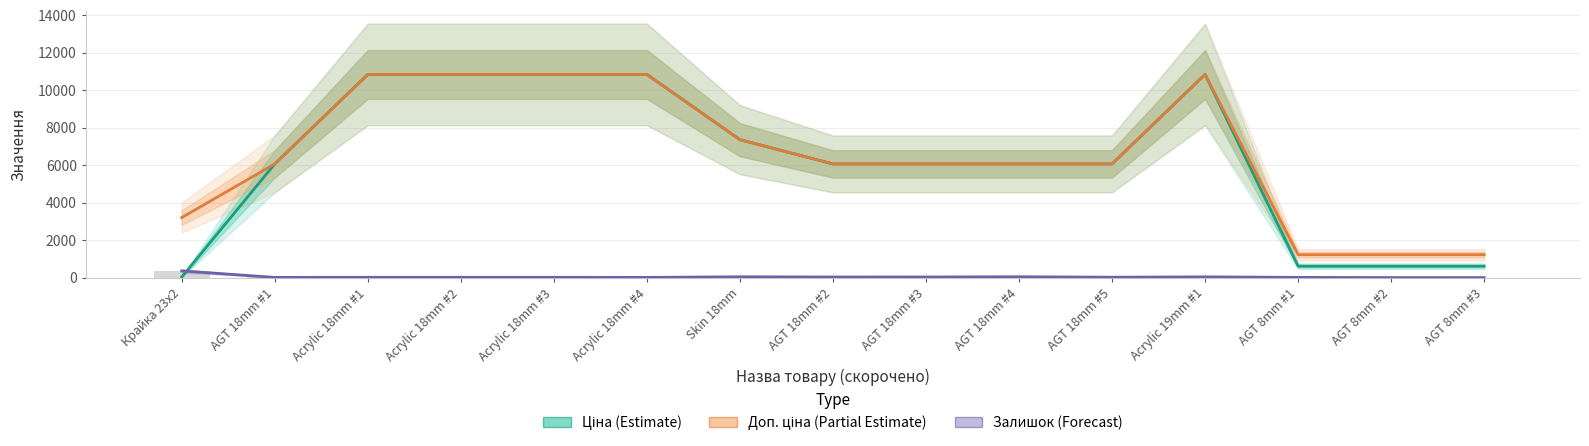

Between AGT 8mm #3 and Acrylic 18mm #1, which is larger?

Acrylic 18mm #1